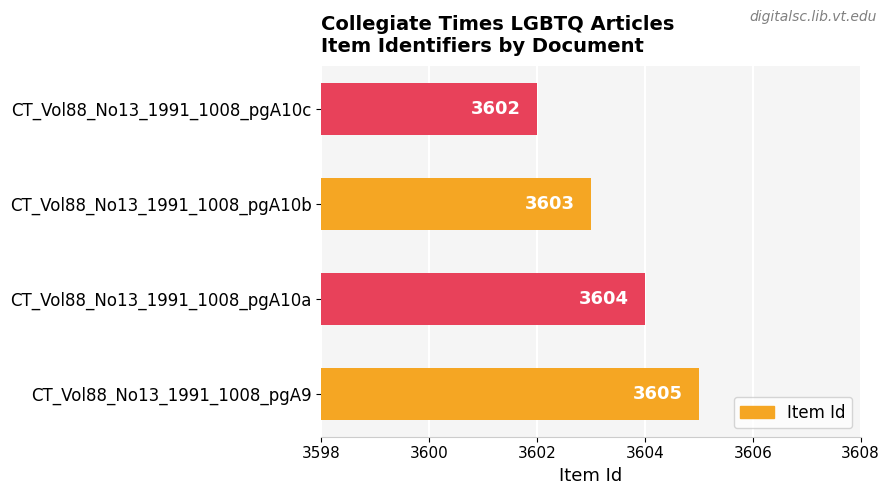

What is the sum of all values?

14414